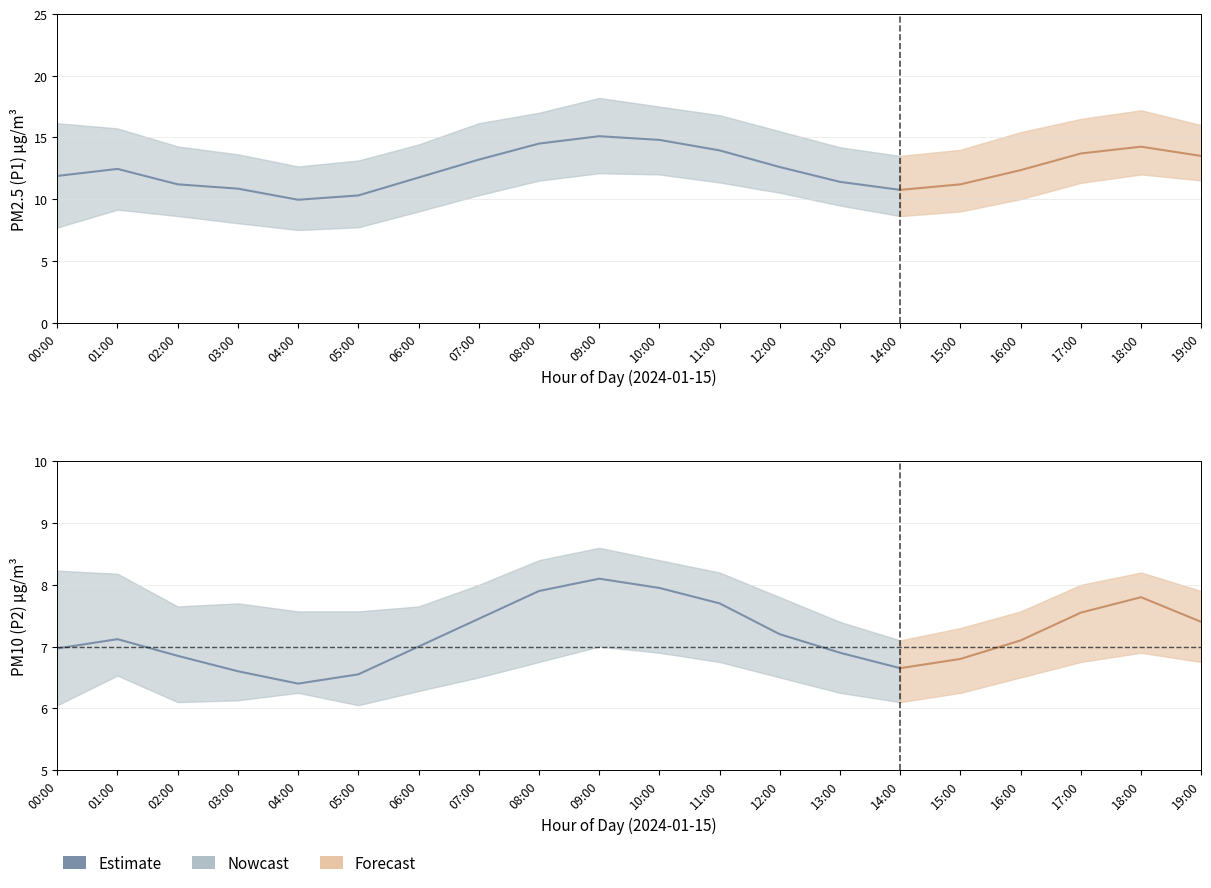

What is the difference between the maximum and minimum values in the P2_upper series?

1.5